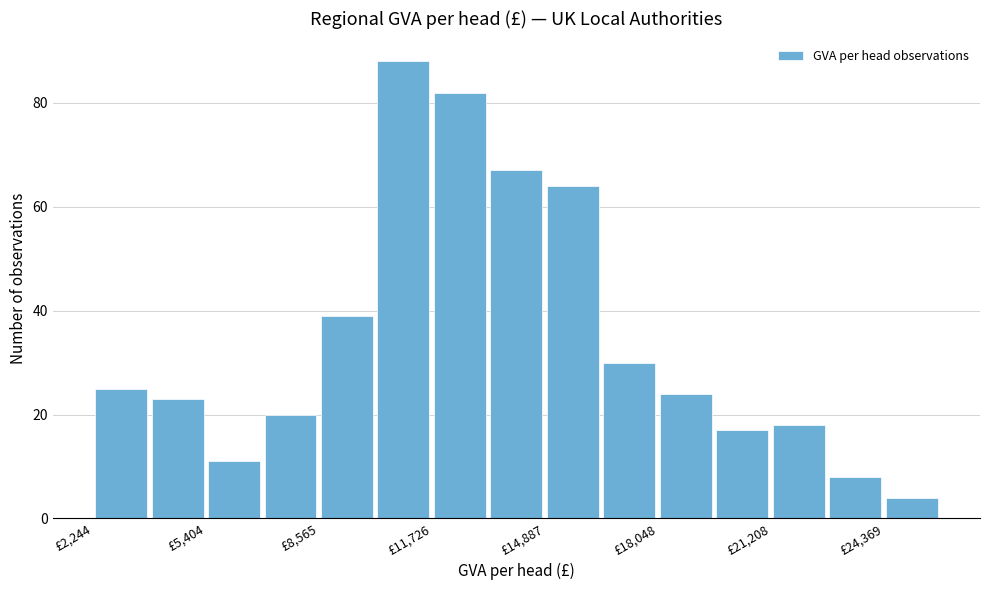

Read against the x-axis, roughly where is the centre of the tallest bar?

11000